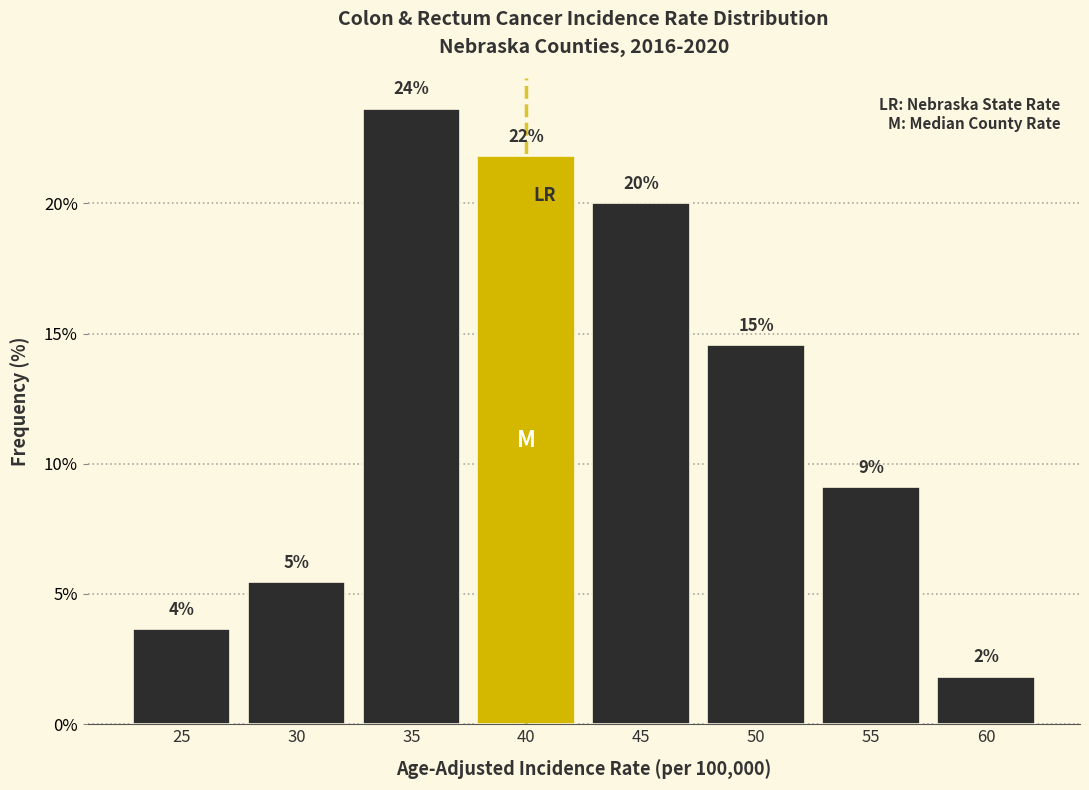

Are the bars horizontal?

No